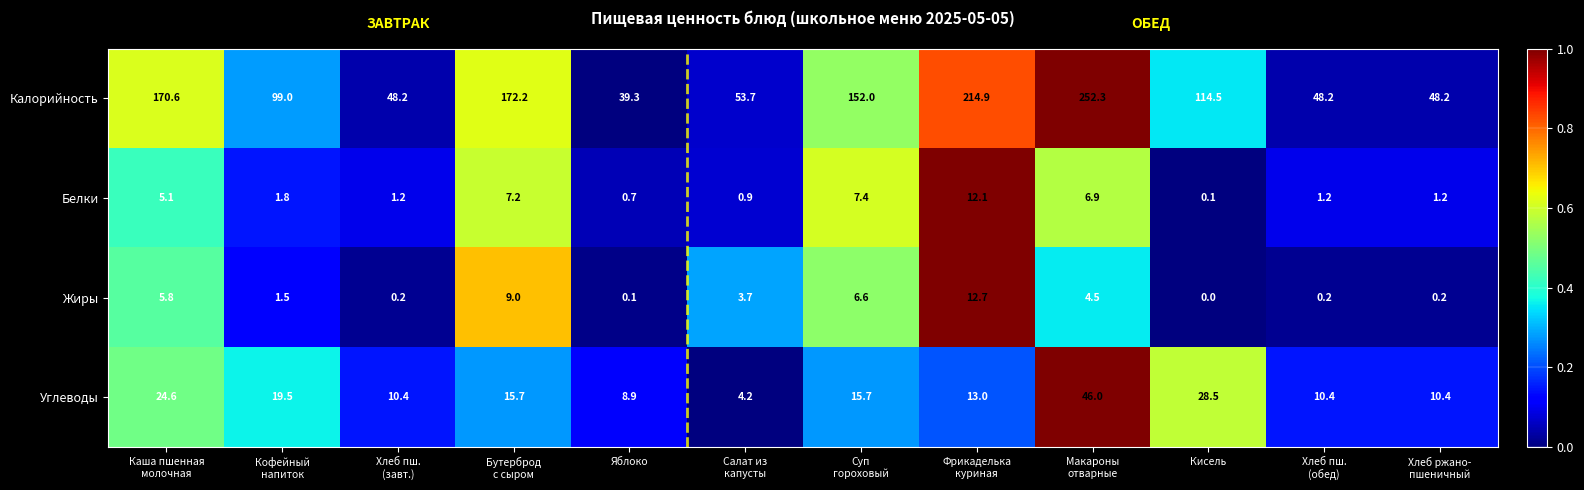

What is the total value across all series at Салат из
капусты?

62.5